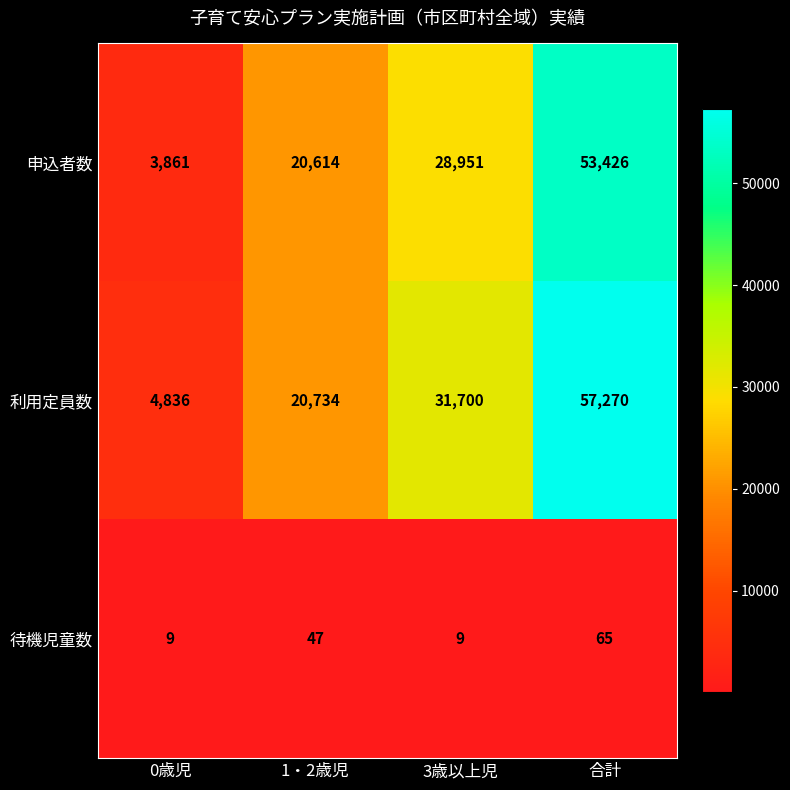

What is the difference between the highest and lowest values at 合計?

57205